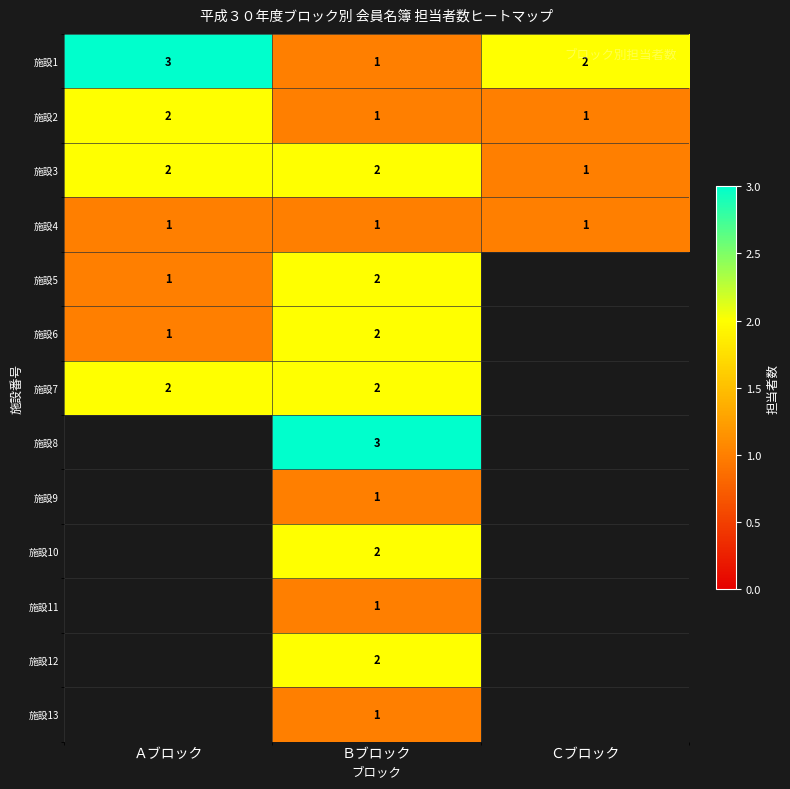

The value of 施設3 at Ｃブロック is 1.6. True or false?

False